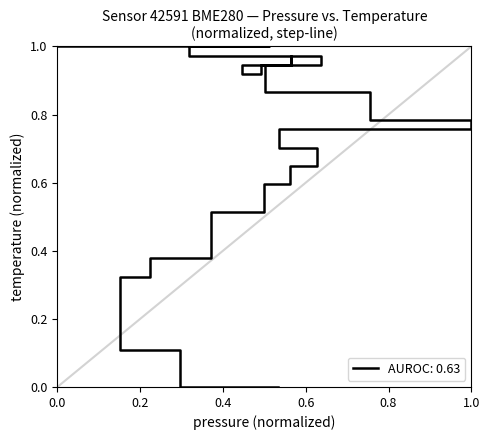

What is the maximum value shown in the chart?

1.0